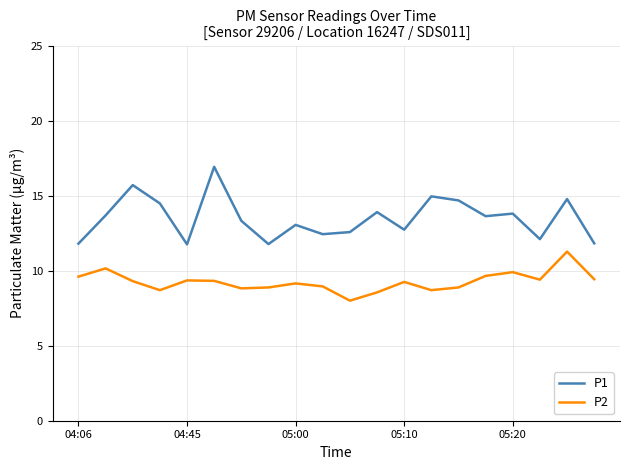

What is the difference between the maximum and minimum values in the P2 series?

3.3